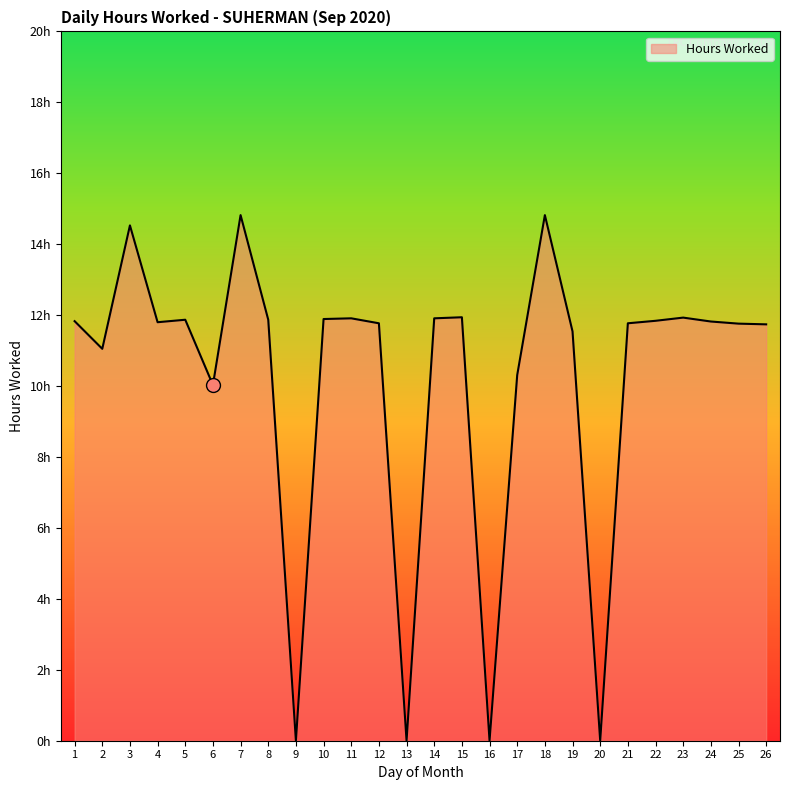

Does the chart display data point markers on the line(s)?

No